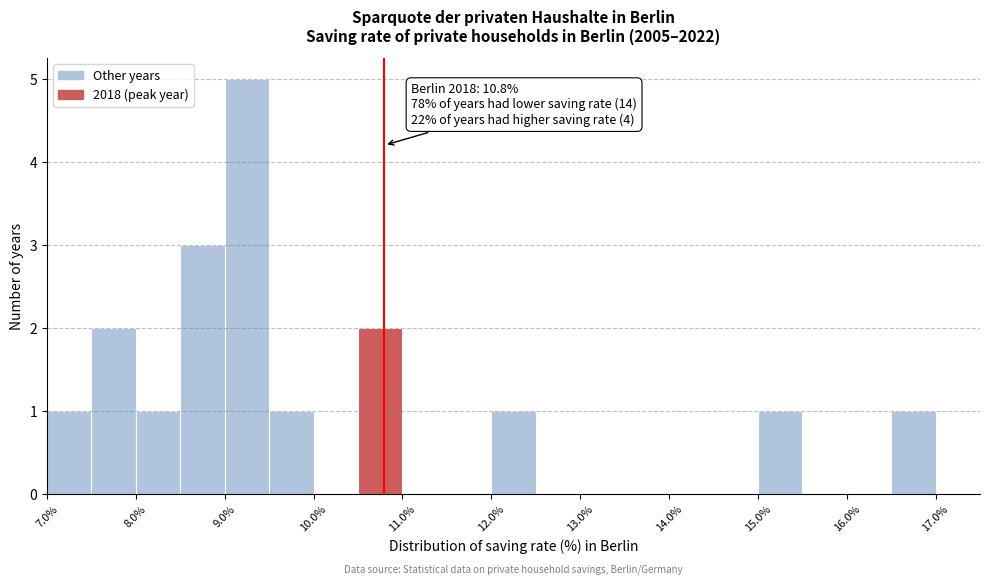

Over which range of the x-axis is the bar tallest?

9.0 to 9.5